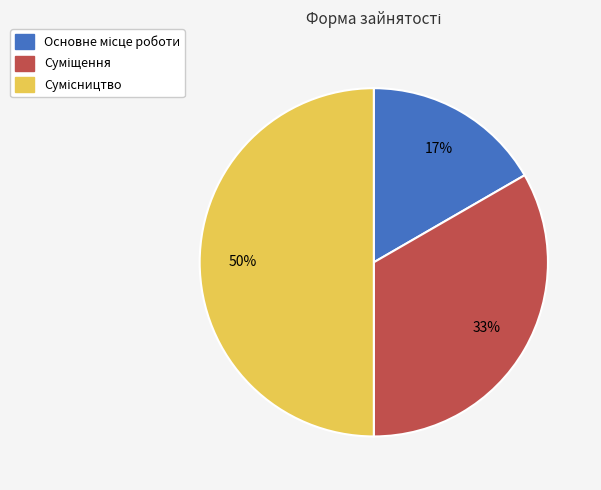

To the nearest percent, what is the difference between the largest and smallest slice percentages?

33%